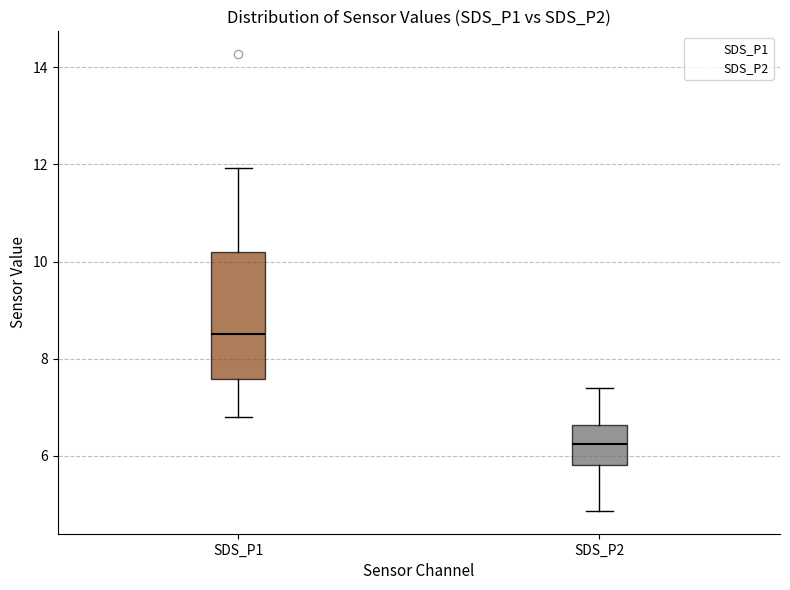

Comparing the boxes themselves (not the whiskers), which one is the tallest?

SDS_P1